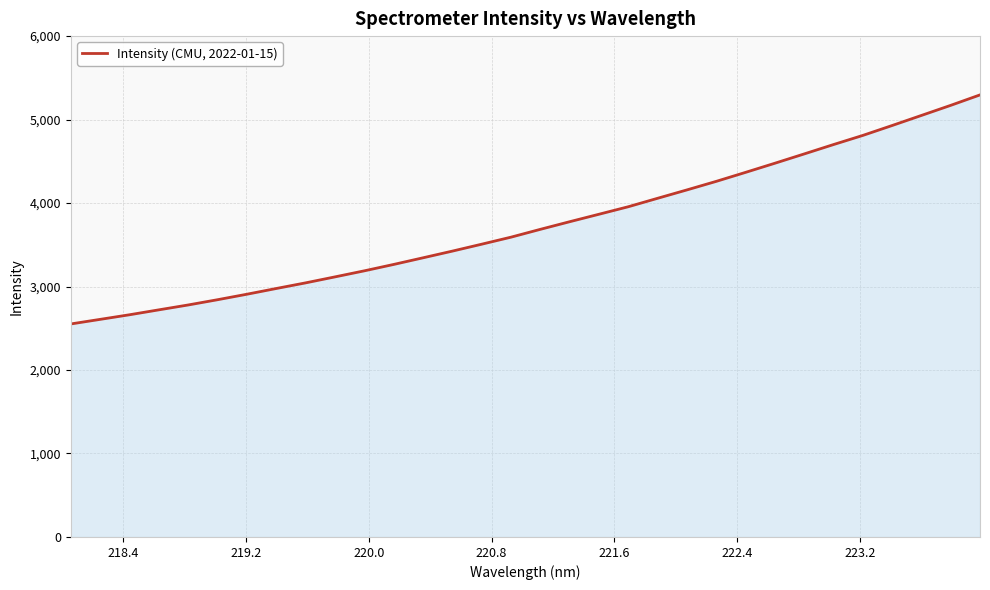

What is the difference between the maximum and minimum values?

2743.9